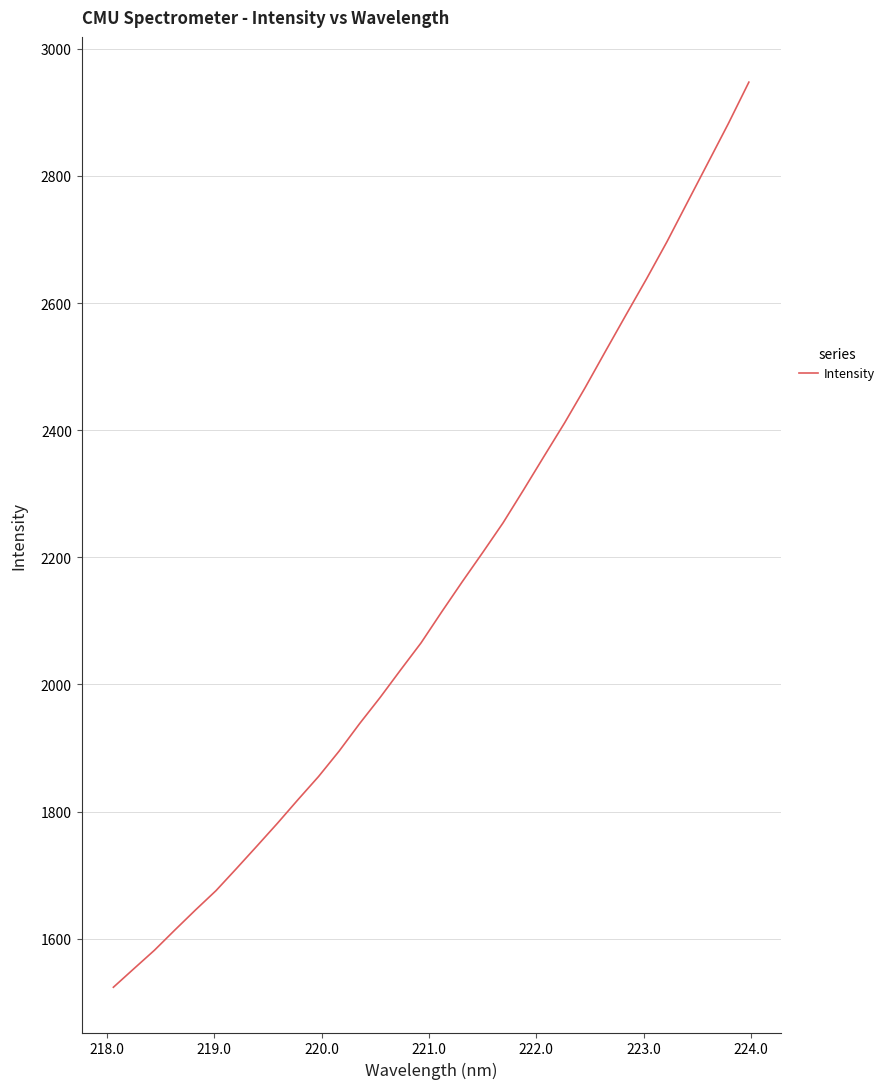

What is the smallest value displayed?

1523.5